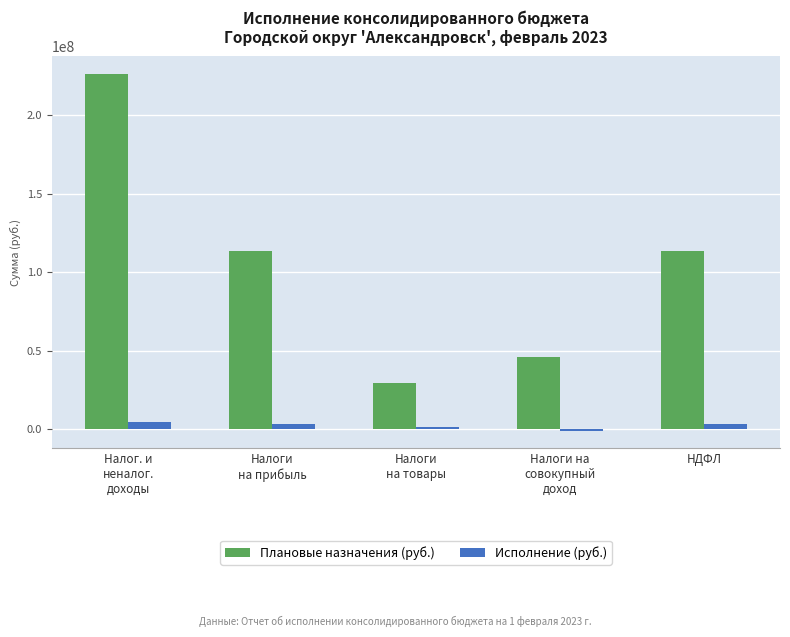

Reading left to right, transcribe all the data shown in this chart.

Плановые назначения (руб.): 226506000.0	113250000.0	29641000.0	46014000.0	113250000.0
Исполнение (руб.): 4430400.9	2899433.1	1285963.0	-963614.1	2899433.1